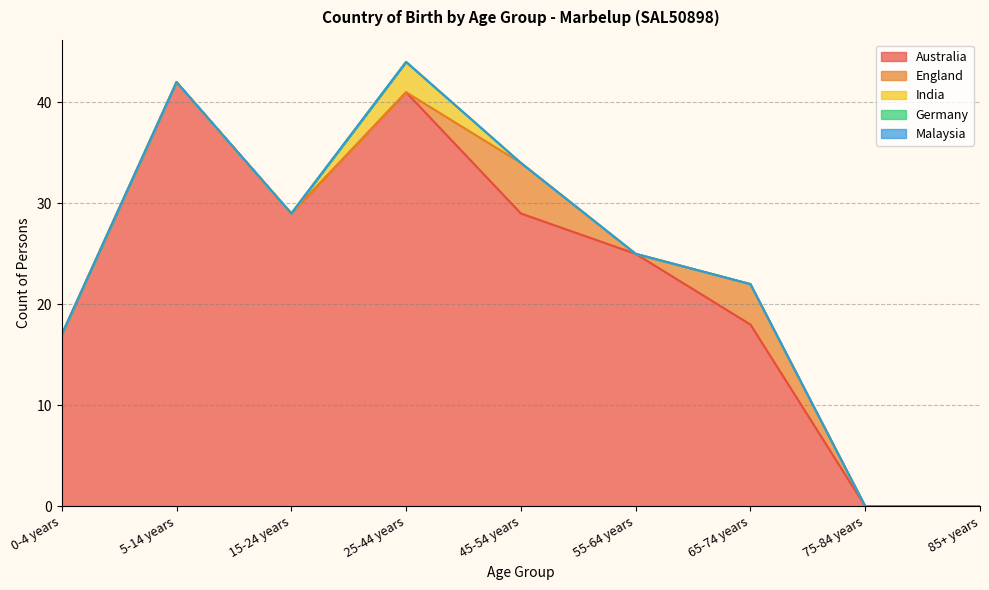

True or false: Malaysia and Germany cross at least once.

False